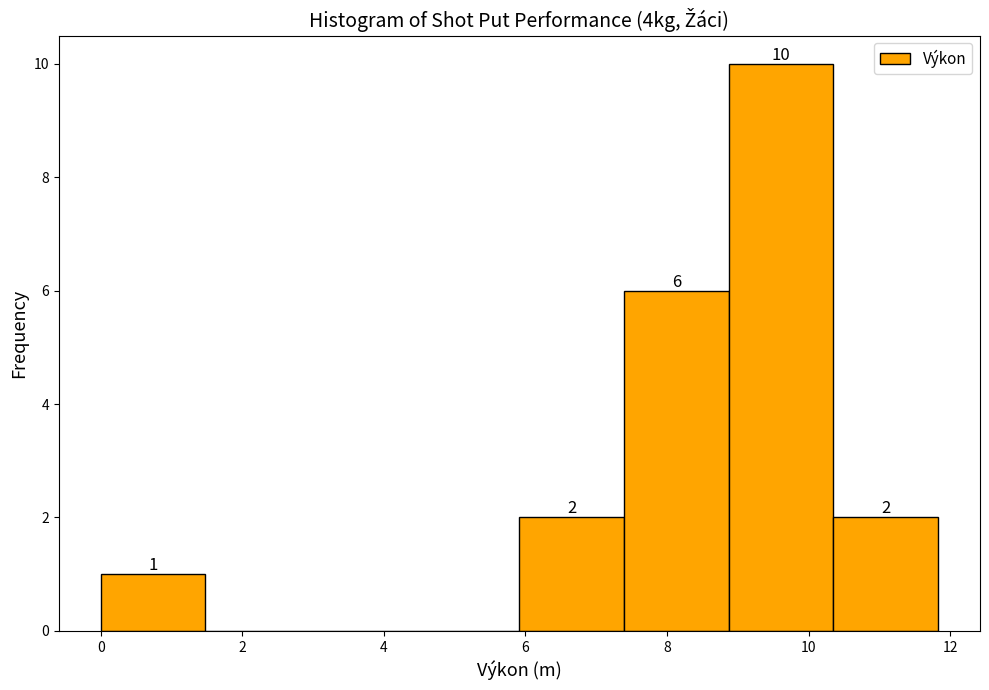

Over which range of the x-axis is the bar tallest?

8.8 to 10.4